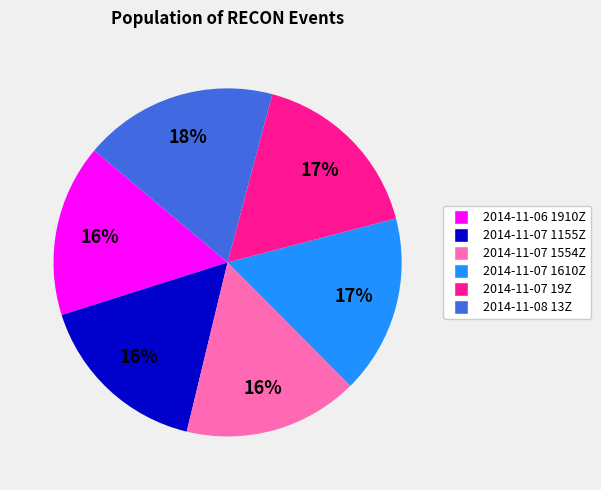

Is the sum of 2014-11-07 1554Z and 2014-11-07 1155Z greater than half?

No